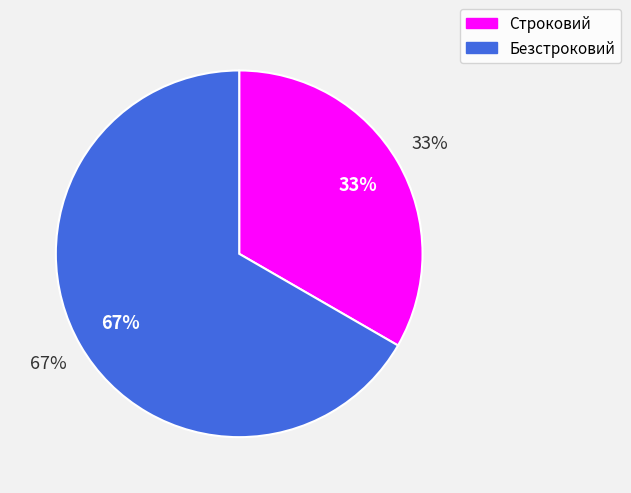

Count the number of slices in the pie.

2